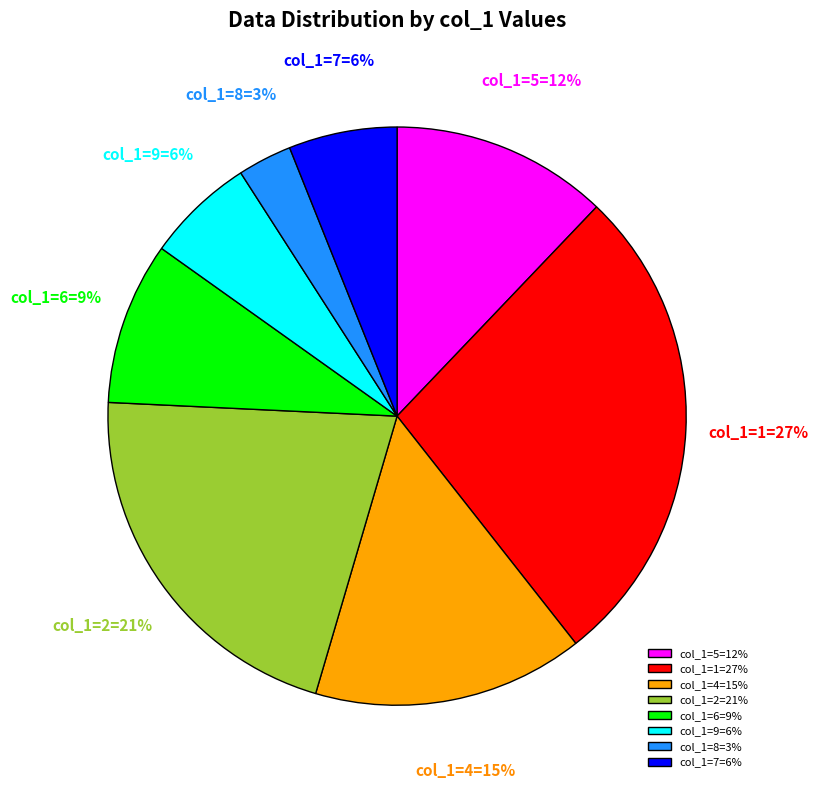

True or false: col_1=7=6% accounts for 1% of the total.

False